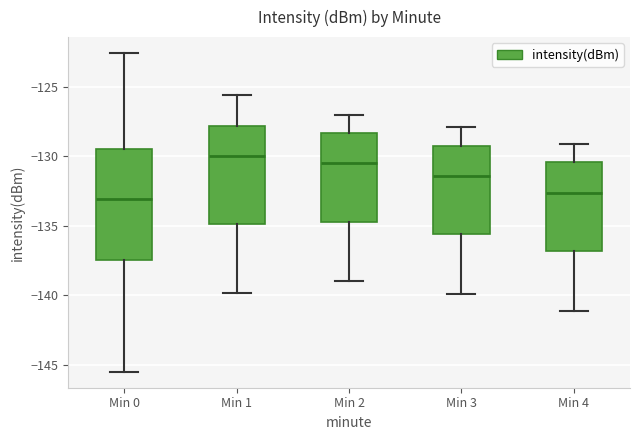

Reading left to right, read every box against the y-axis: the position of its median line, the range the box covers, and the ends of its whiskers. The values are not printed on the chart, so give them approximately, as read against the axis.

Min 0: median -133.0, box -137.5 to -129.5, whiskers -145.5 to -122.5
Min 1: median -130.0, box -135.0 to -128.0, whiskers -140.0 to -125.5
Min 2: median -130.5, box -134.5 to -128.5, whiskers -139.0 to -127.0
Min 3: median -131.5, box -135.5 to -129.0, whiskers -140.0 to -128.0
Min 4: median -132.5, box -137.0 to -130.5, whiskers -141.0 to -129.0